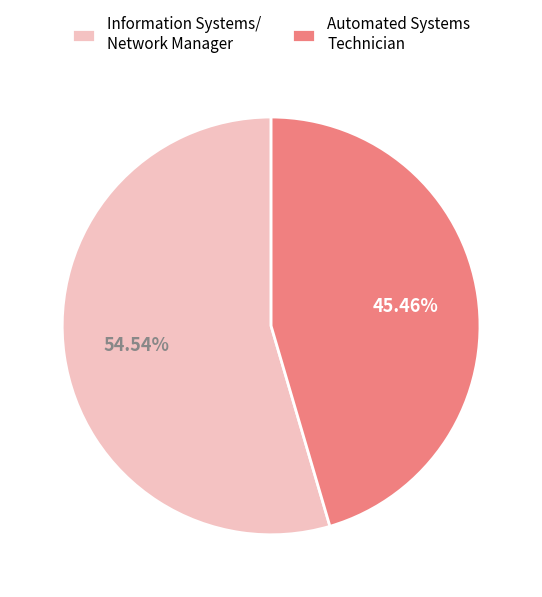

Does Automated Systems Technician account for over 50% of the chart?

No